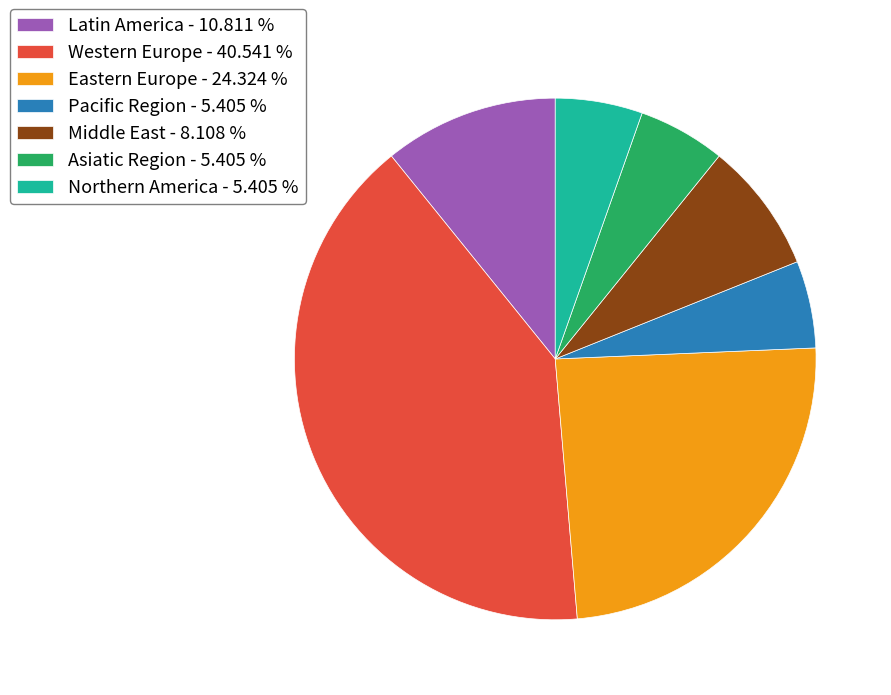

Which has a higher value, Pacific Region or Western Europe?

Western Europe